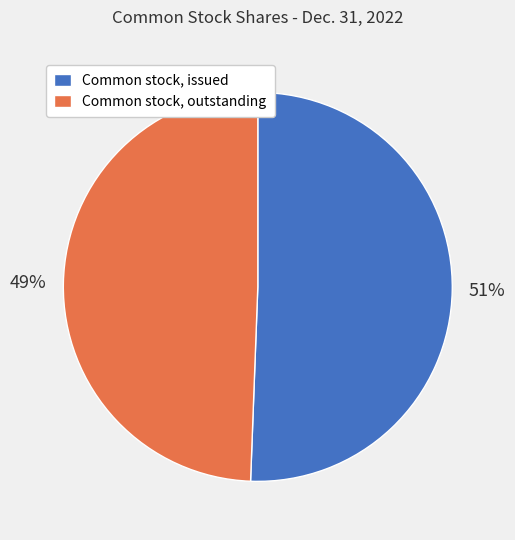

True or false: Common stock, issued accounts for 51% of the total.

True